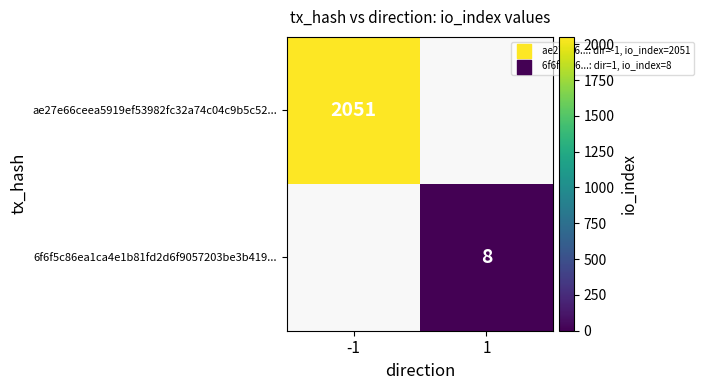

Is the value of 6f6f5c86ea1ca4e1b81fd2d6f9057203be3b419... at 1 greater than the value of ae27e66ceea5919ef53982fc32a74c04c9b5c52... at -1?

No